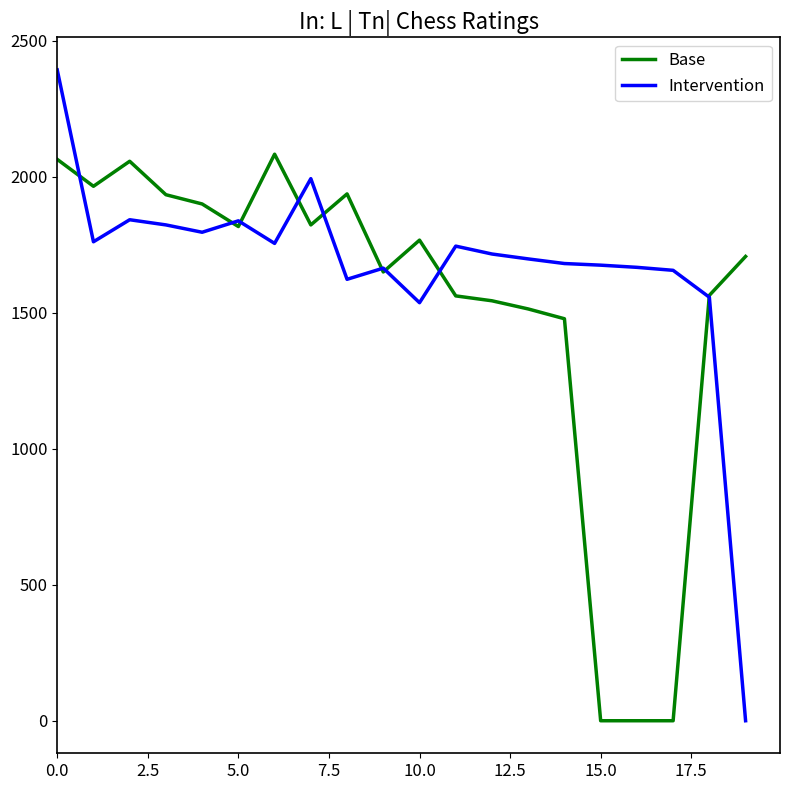

True or false: Base and Intervention intersect in this chart.

True